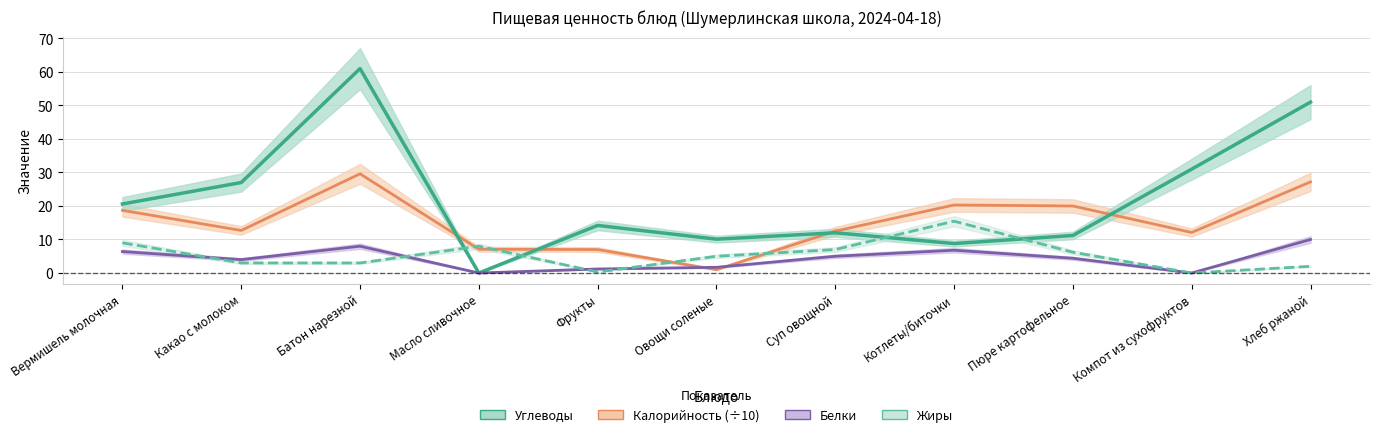

Which series has the largest total across all categories?

Углеводы